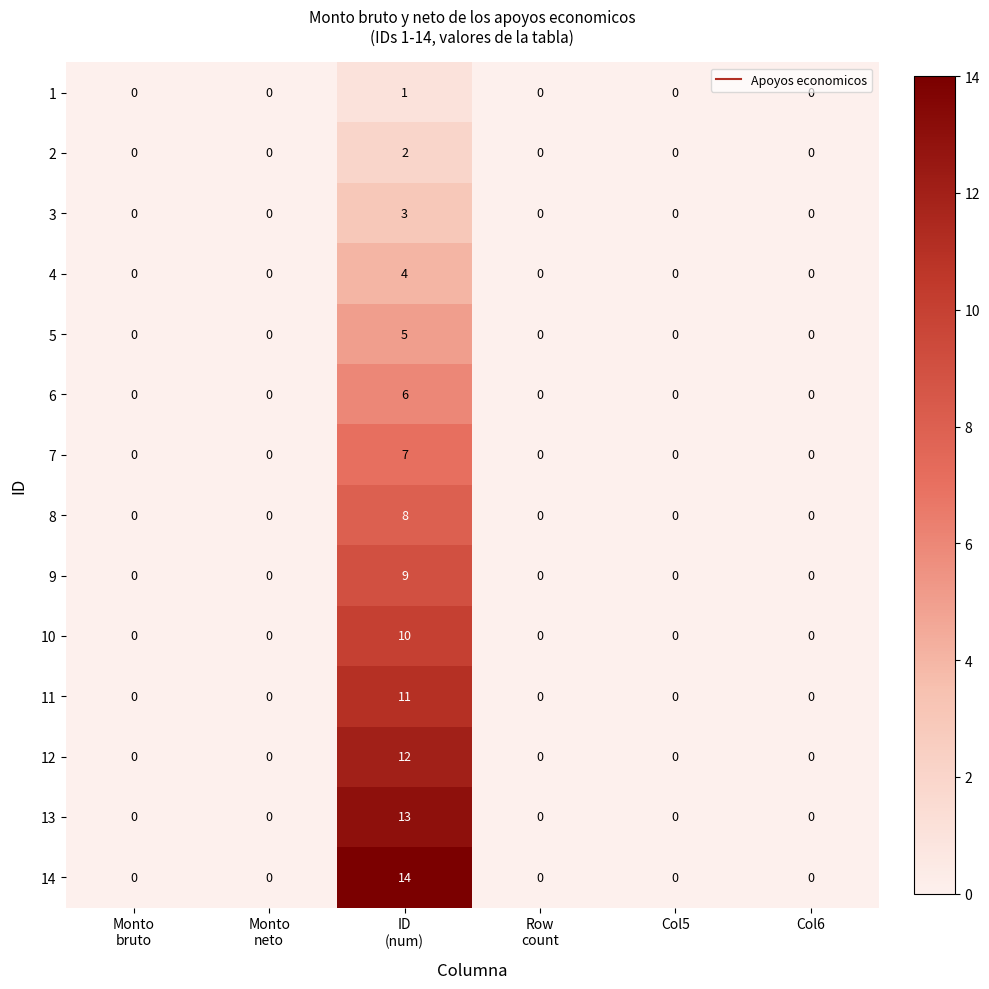

True or false: 13 has a value of -7 at Col5.

False